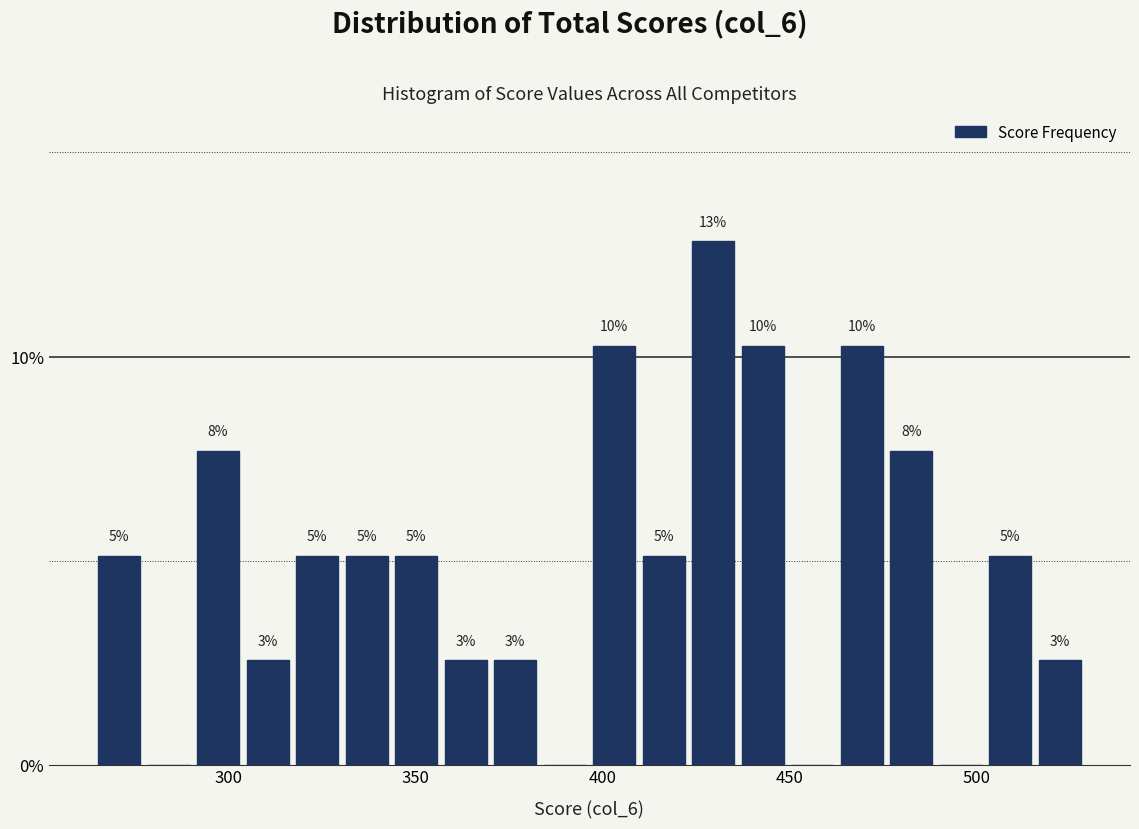

Read against the x-axis, roughly where is the centre of the tallest bar?

430